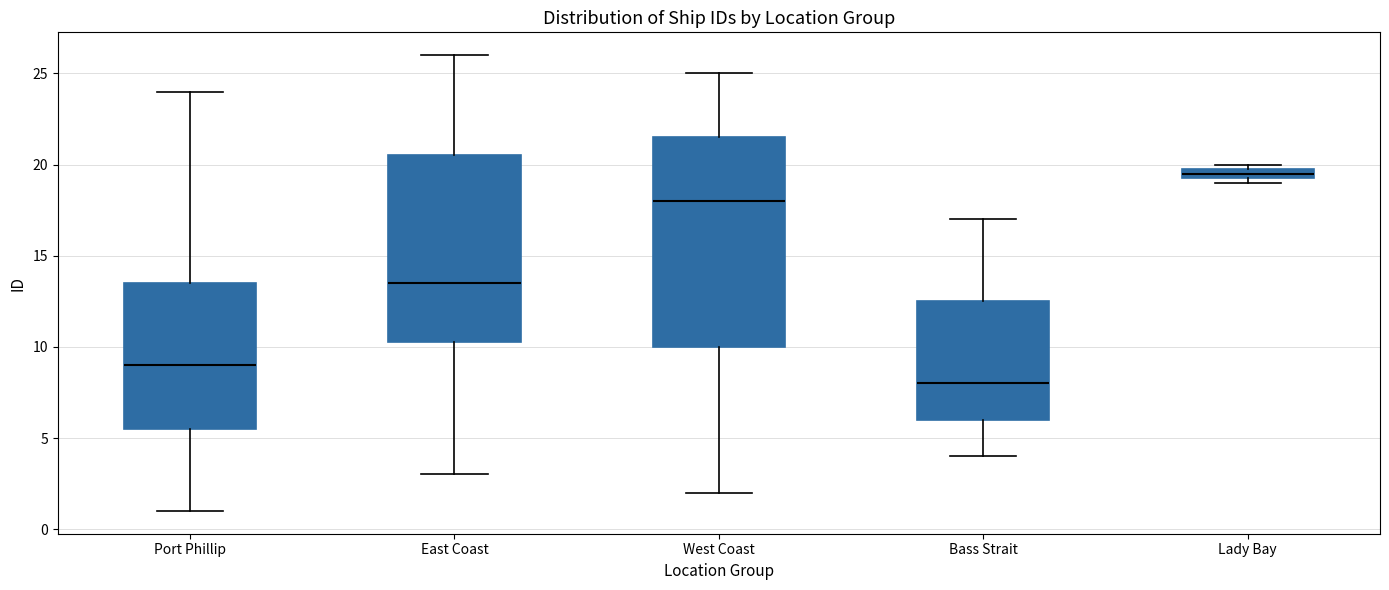

Which box's median line is the lowest?

Bass Strait